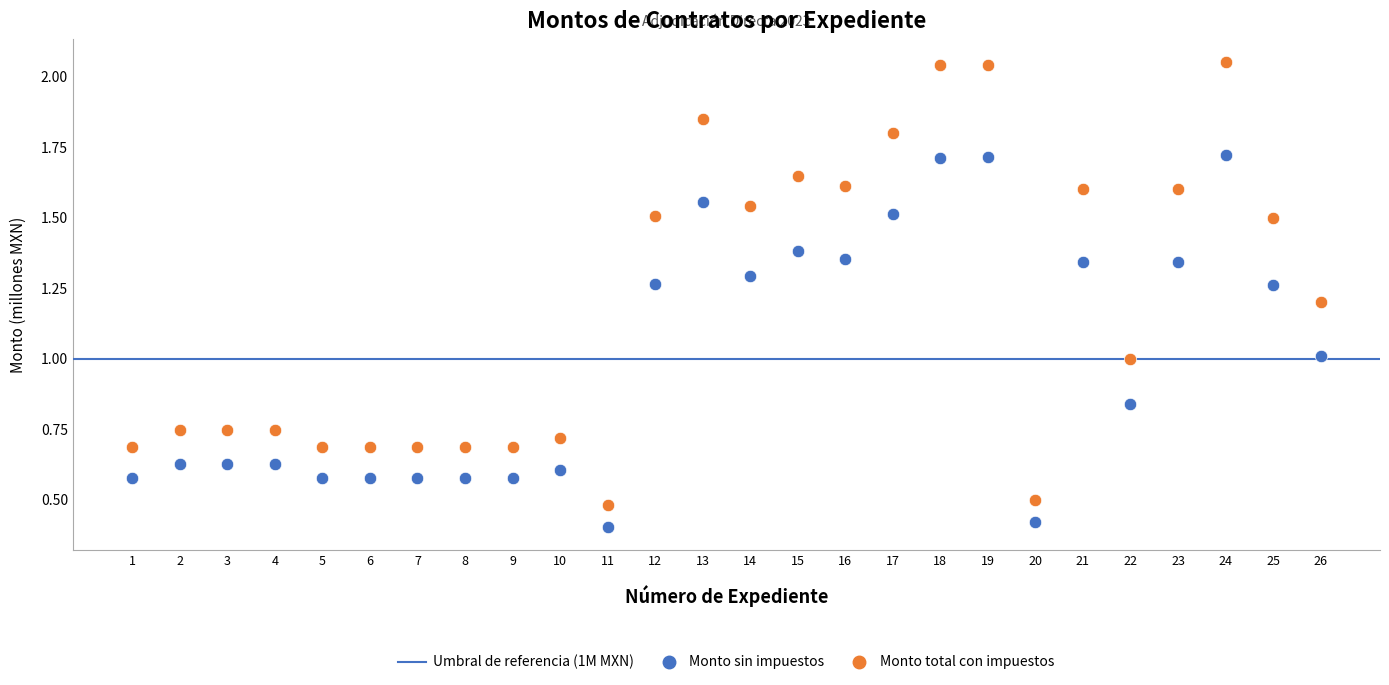

Which series reaches the minimum Y coordinate?

Monto sin impuestos